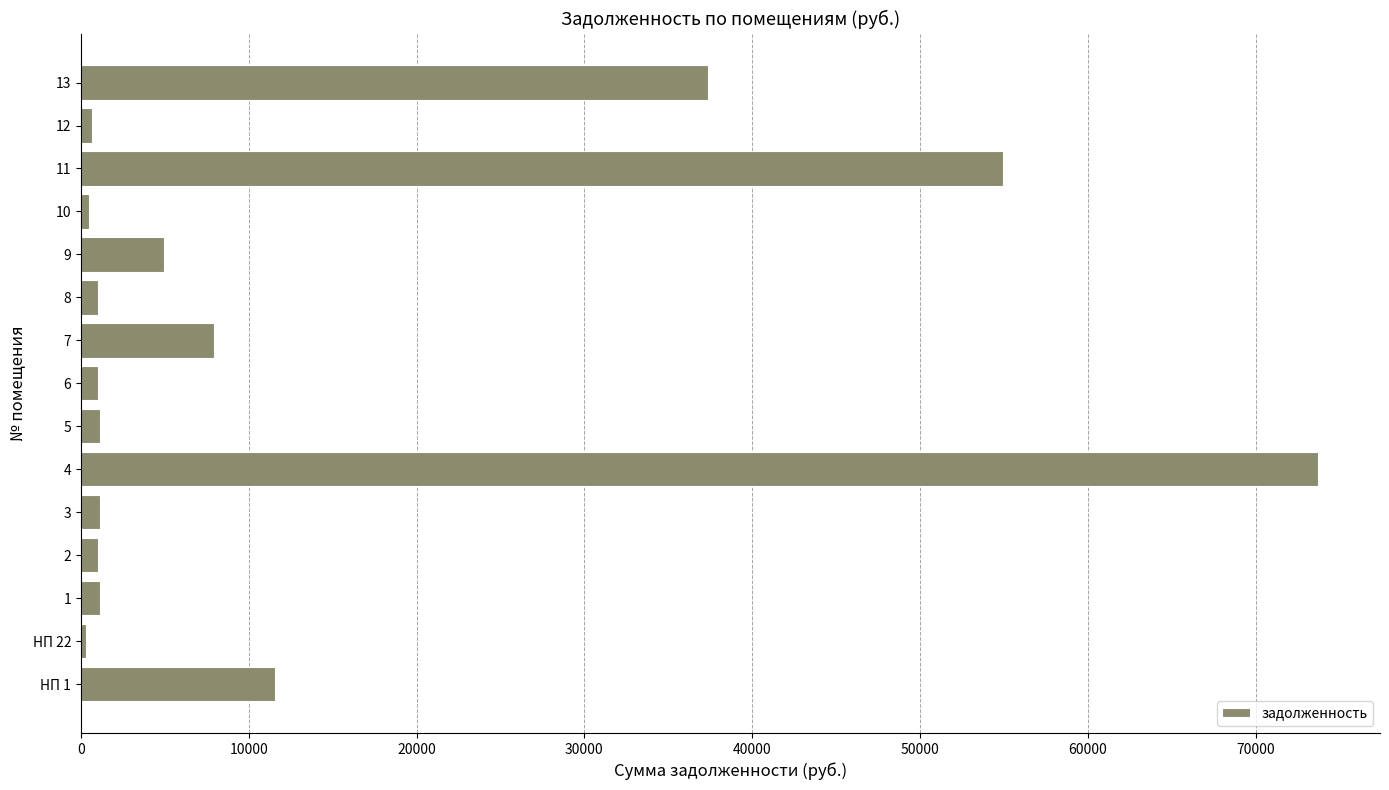

What is the sum of all values?

198266.6